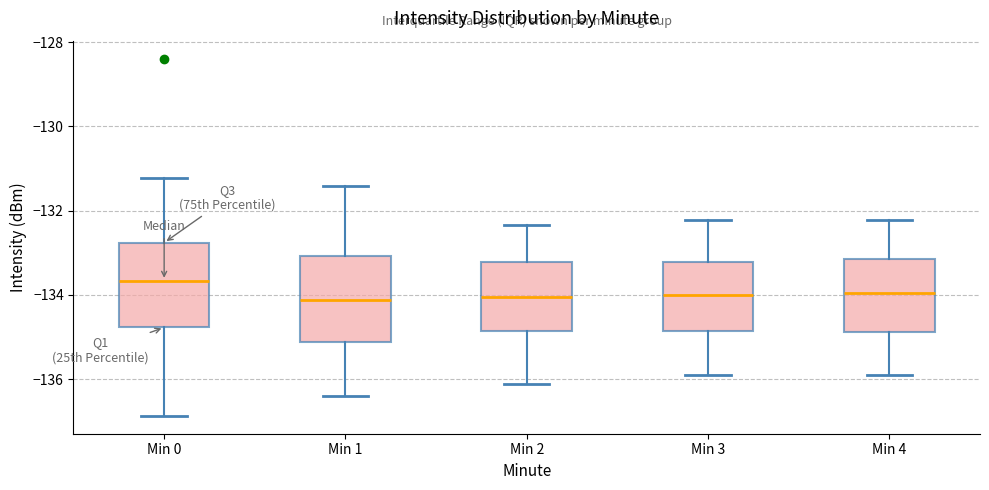

Reading left to right, transcribe this box plot: for each box, give where its median line is, the range the box spans, and where its two whiskers end, as read against the y-axis. The values are not printed on the chart, so give them approximately, as read against the axis.

Min 0: median -133.6, box -134.8 to -132.8, whiskers -136.8 to -131.2
Min 1: median -134.2, box -135.2 to -133.0, whiskers -136.4 to -131.4
Min 2: median -134.0, box -134.8 to -133.2, whiskers -136.2 to -132.4
Min 3: median -134.0, box -134.8 to -133.2, whiskers -135.8 to -132.2
Min 4: median -134.0, box -134.8 to -133.2, whiskers -135.8 to -132.2